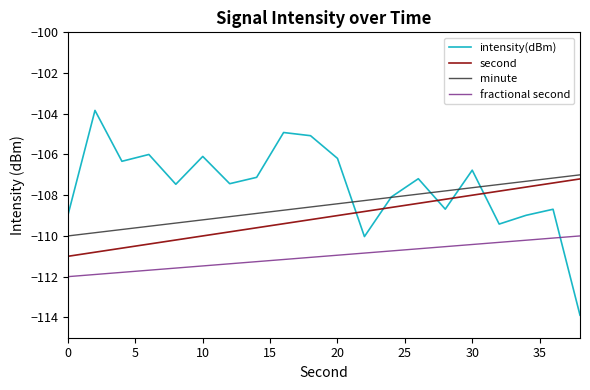

True or false: minute and fractional second intersect in this chart.

False